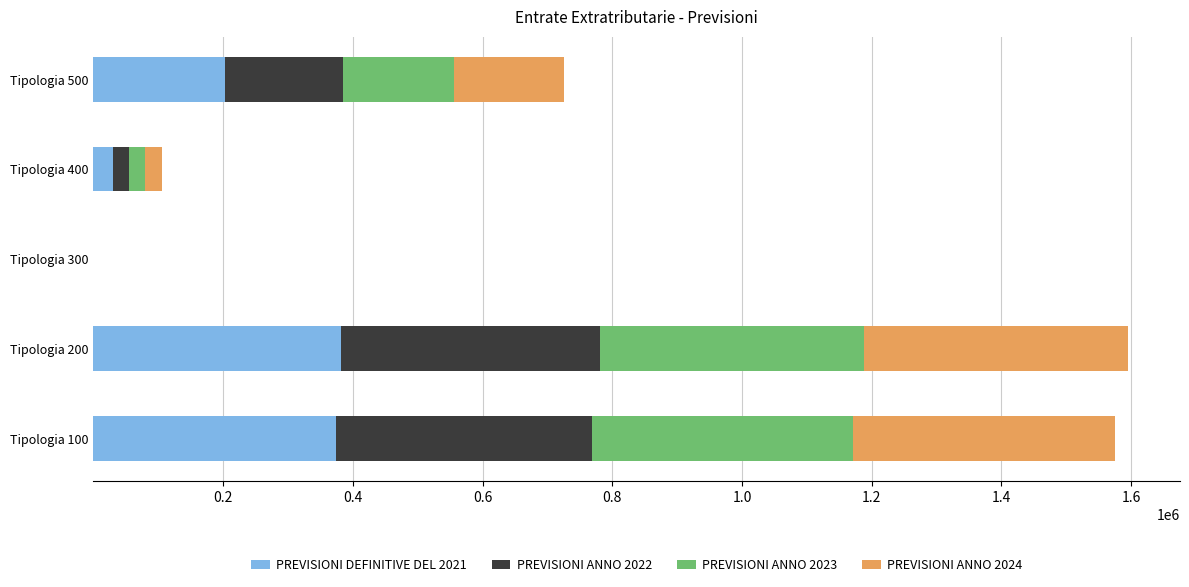

What is the highest value of the PREVISIONI DEFINITIVE DEL 2021 series?

382575.9